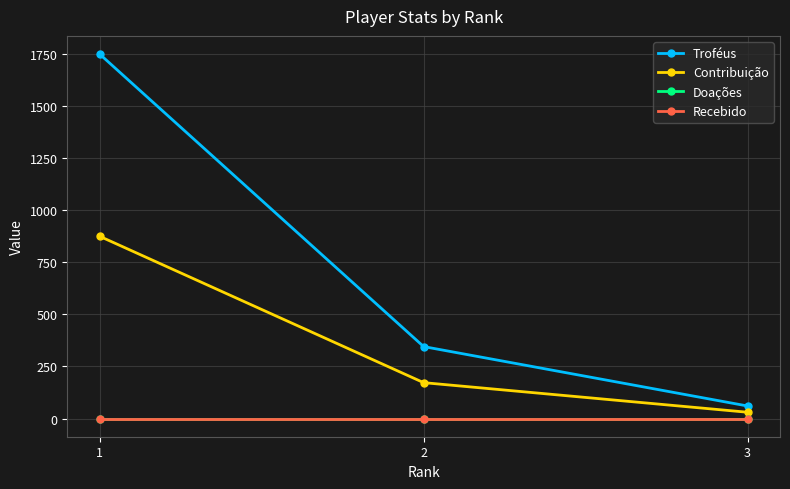

Rank the series by their maximum value, from highest to lowest.

Troféus, Contribuição, Doações, Recebido